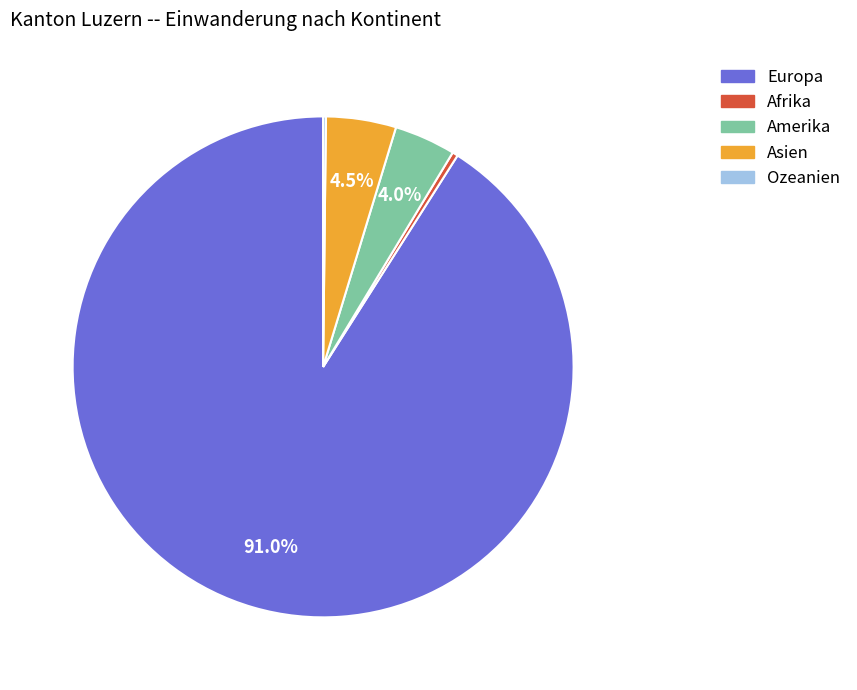

What percentage is the Europa slice, to the nearest percent?

91%